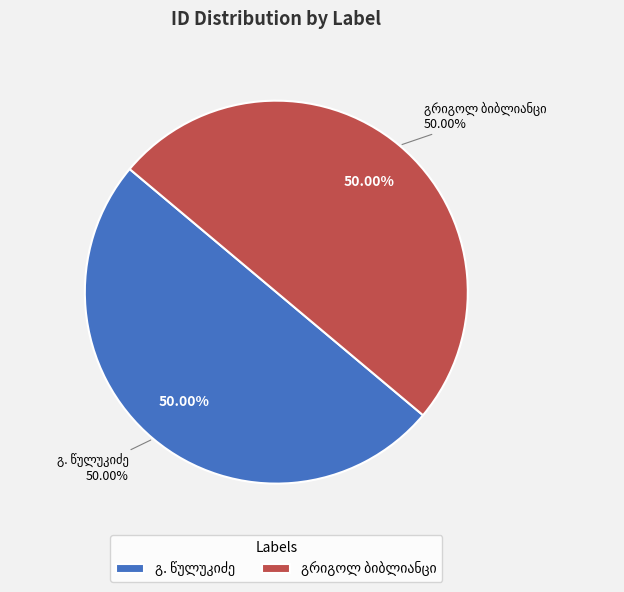

To the nearest percent, what is the average slice percentage?

50%